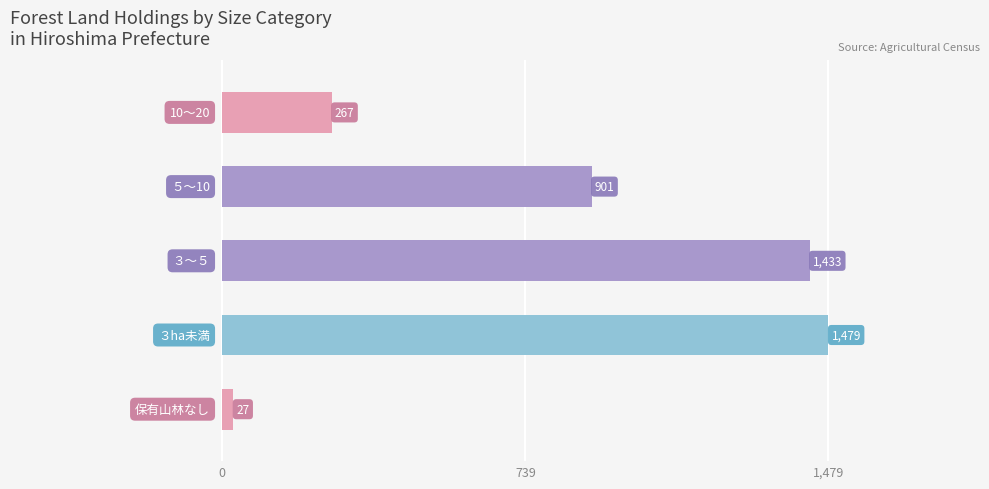

What is the greatest value displayed?

1479